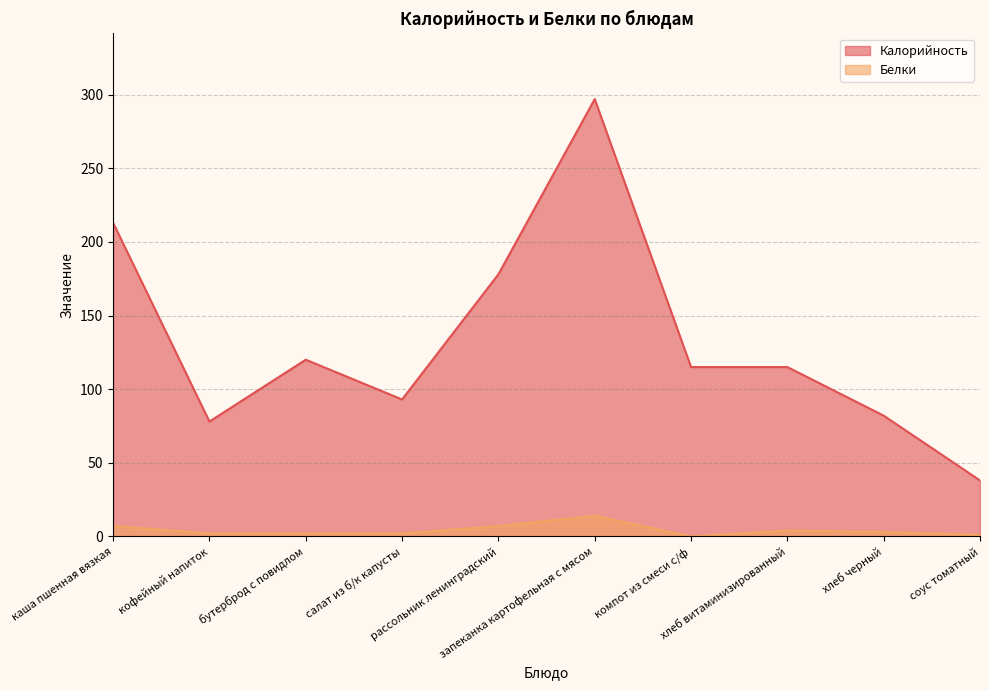

The Белки series shows 1 at соус томатный. True or false?

True